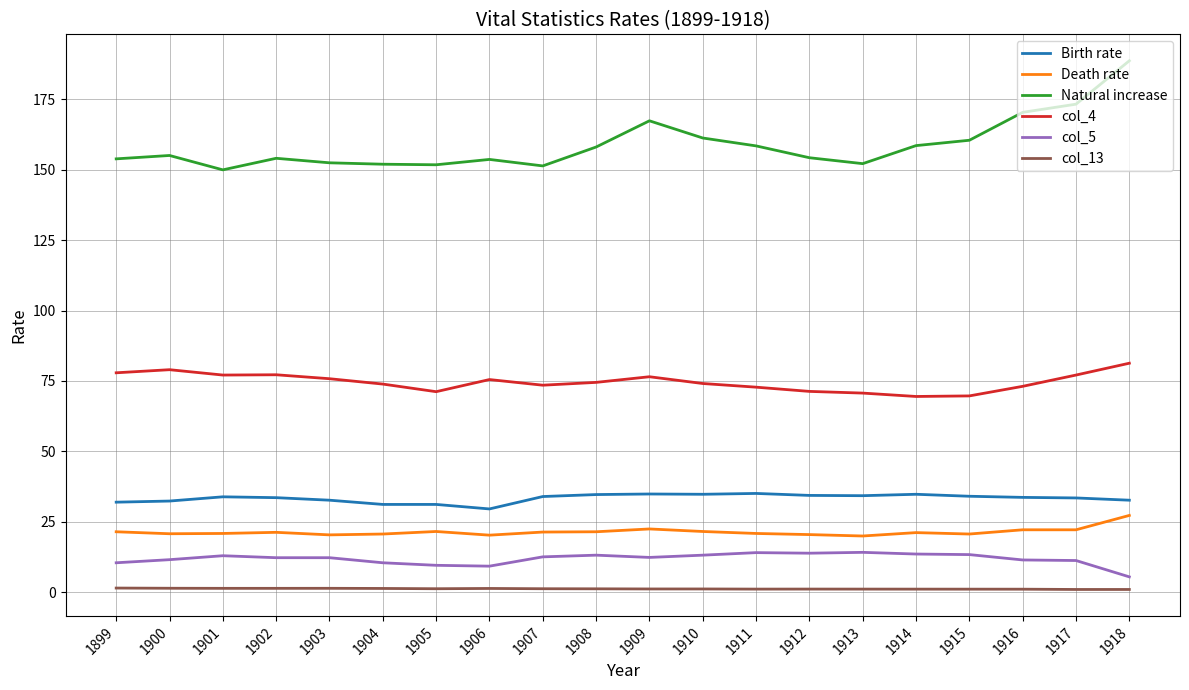

Count the number of data series in this chart.

6